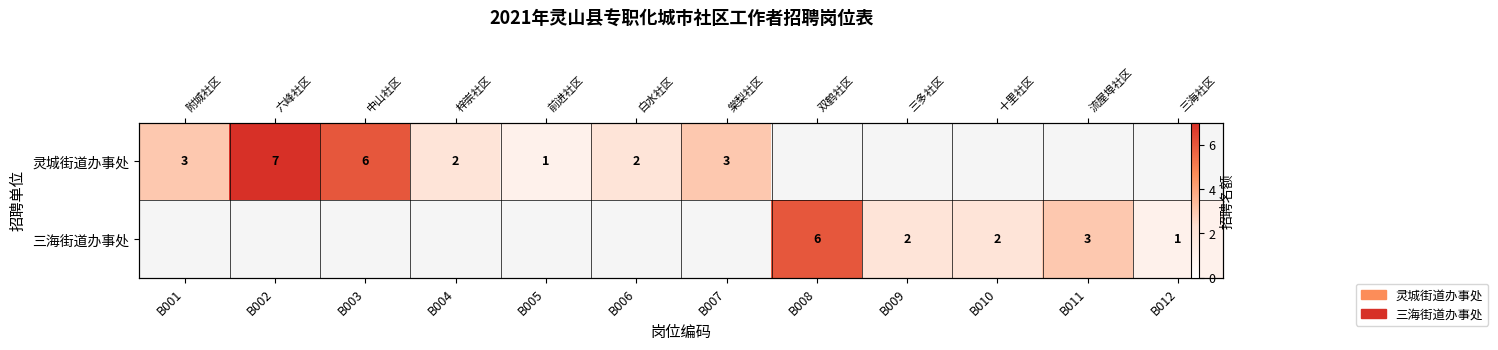

Which category has the highest value across all series?

B002